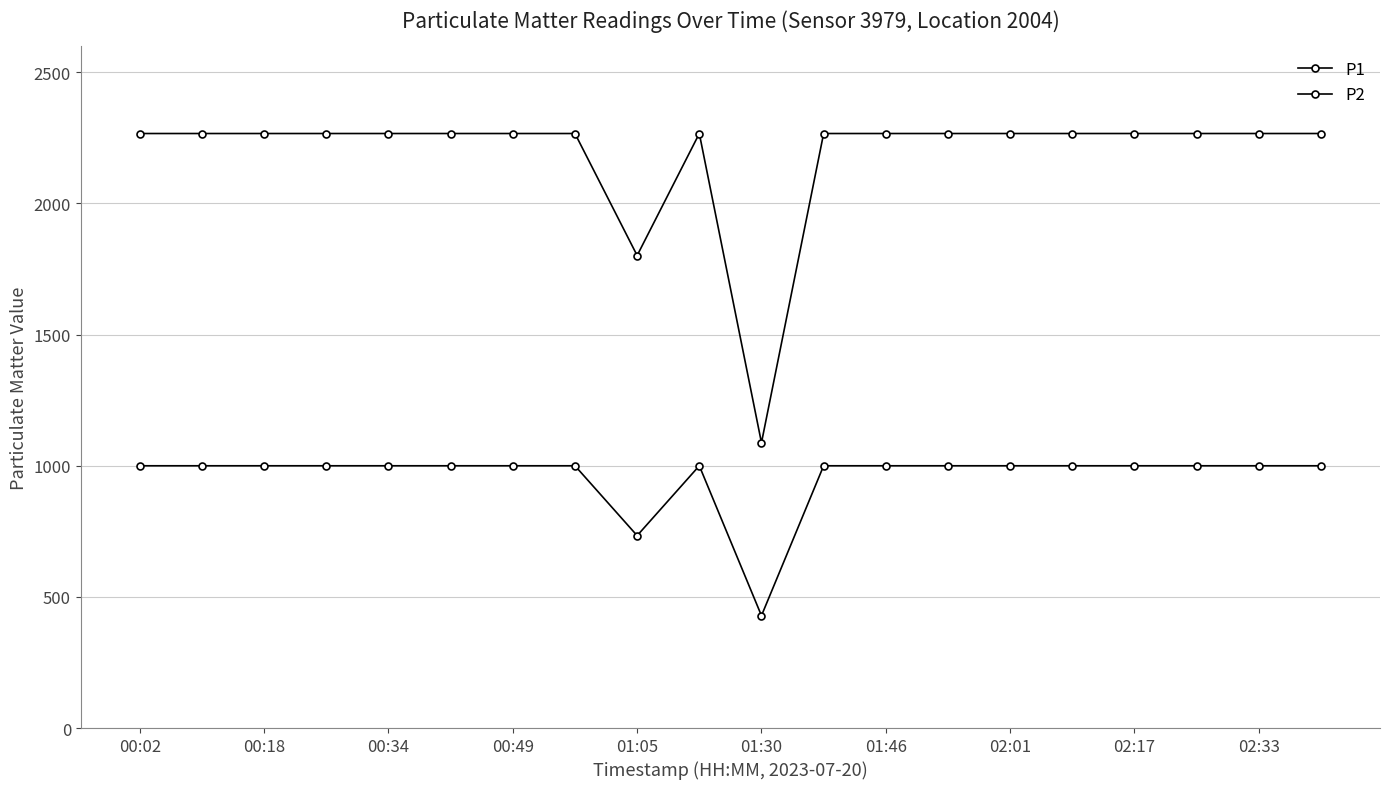

How many lines are shown in the chart?

2